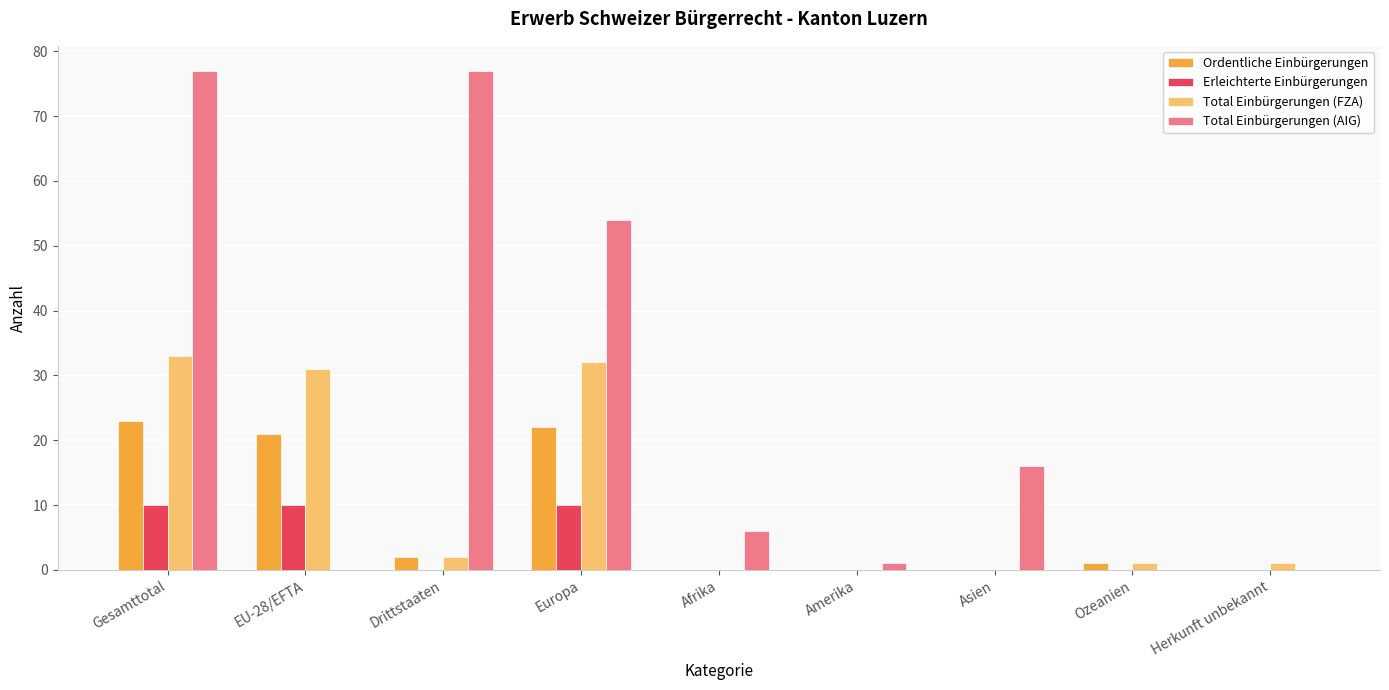

Is the value of Total Einbürgerungen (AIG) at Europa greater than the value of Erleichterte Einbürgerungen at Drittstaaten?

Yes